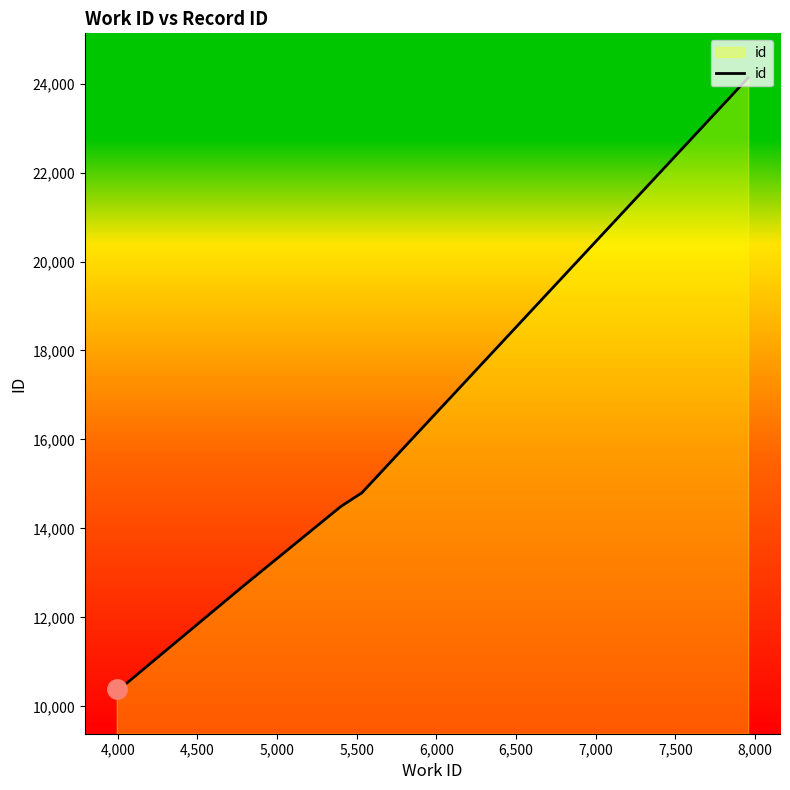

What is the maximum value shown in the chart?

24130